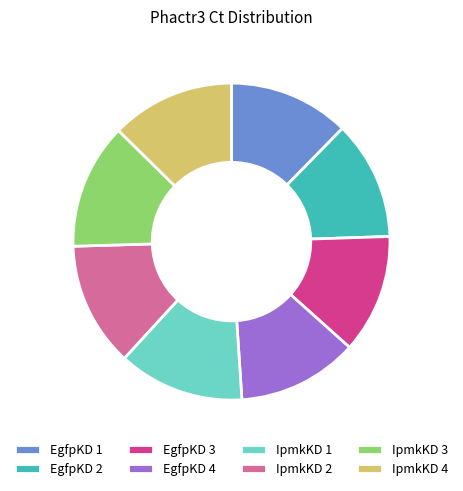

What is the ratio of the value at EgfpKD 1 to the value at EgfpKD 3?

1.0